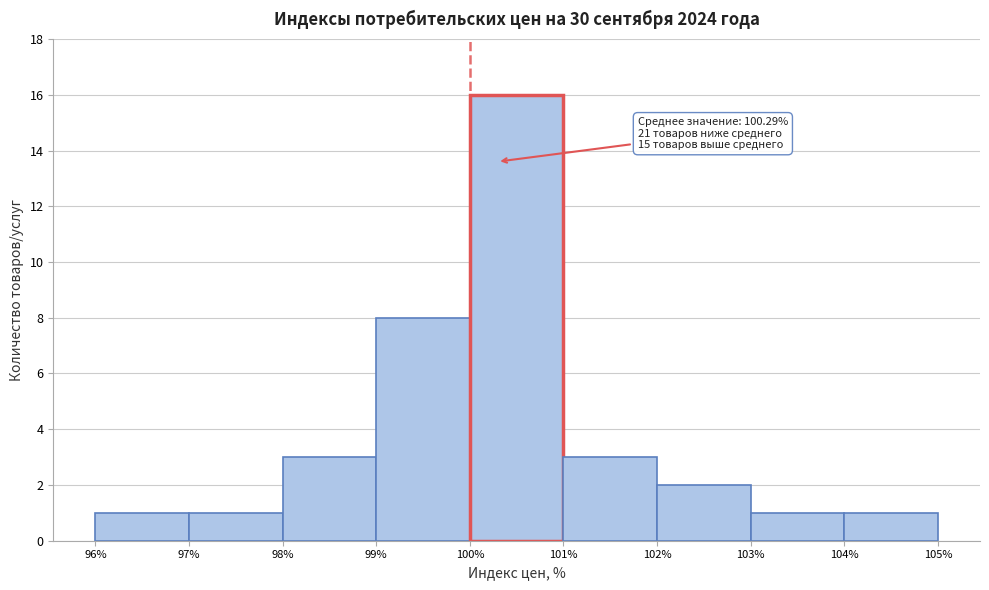

Over which range of the x-axis is the bar tallest?

100% to 101%